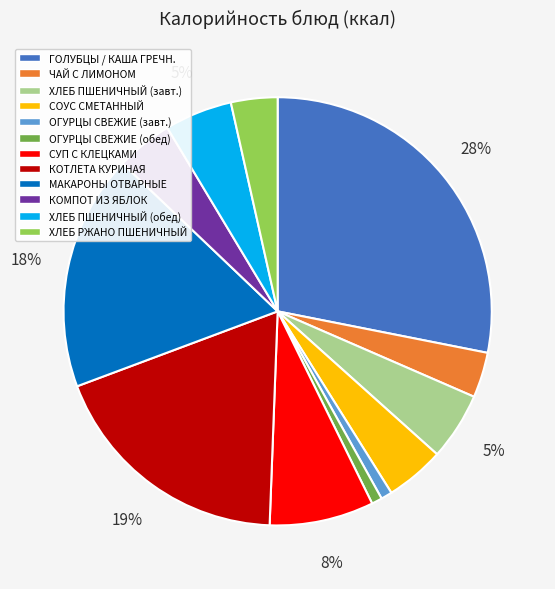

Is КОМПОТ ИЗ ЯБЛОК the majority of the pie?

No